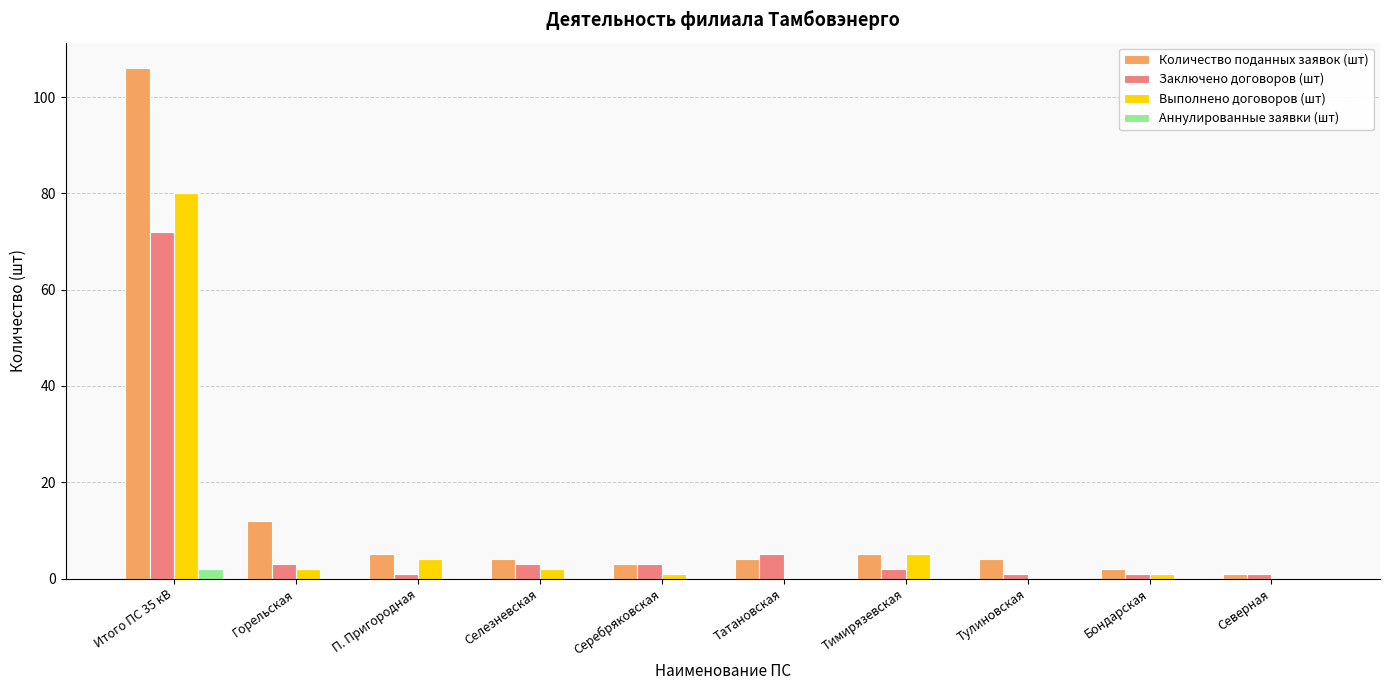

Is the value of Количество поданных заявок (шт) at Горельская greater than the value of Выполнено договоров (шт) at Бондарская?

Yes